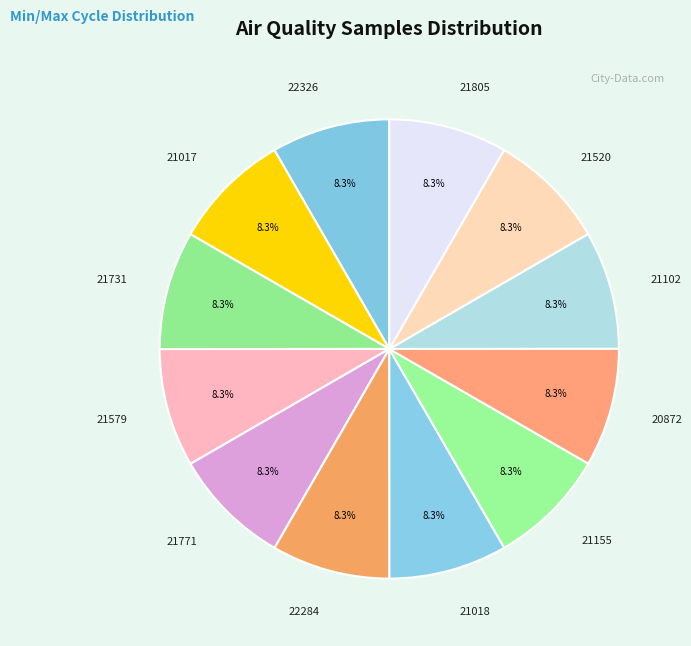

Approximately how many times larger is the value at 21805 compared to 22326?

1.0